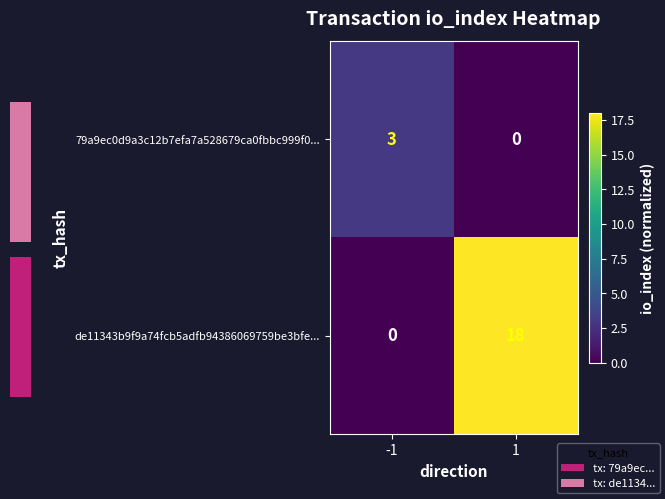

At -1, list the series in order from smallest to largest.

de11343b9f9a74fcb5adfb94386069759be3bfe..., 79a9ec0d9a3c12b7efa7a528679ca0fbbc999f0...